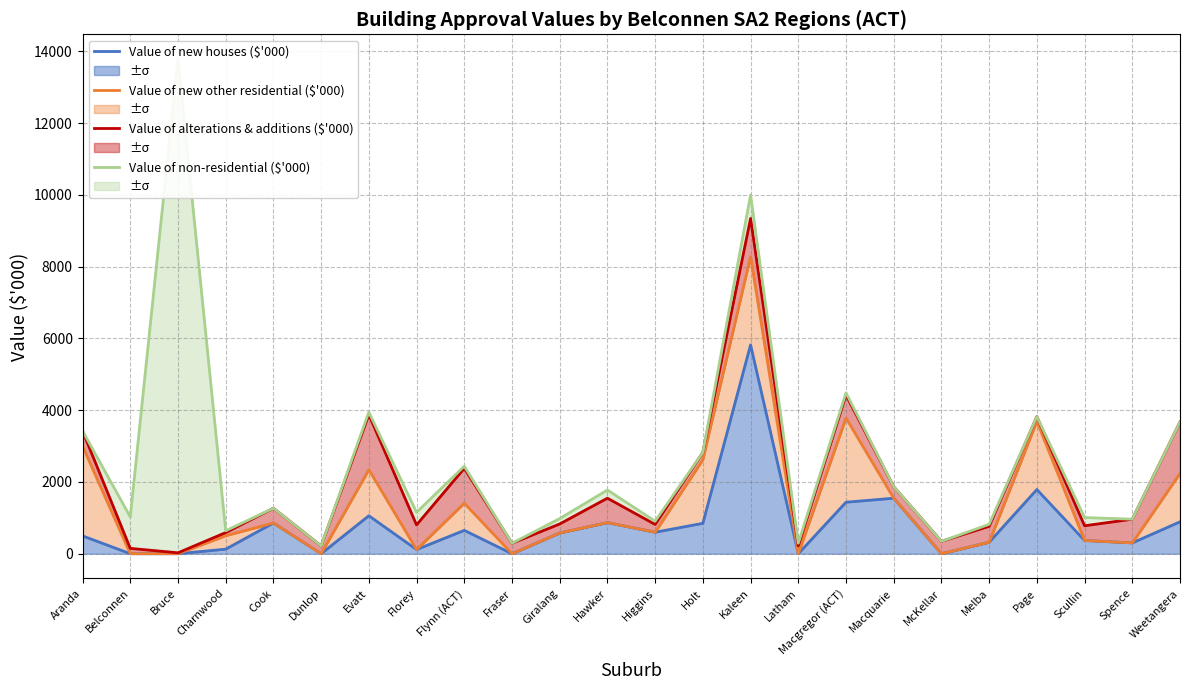

What is the difference between the Value of new other residential ($'000) values at Florey and Holt?

2502